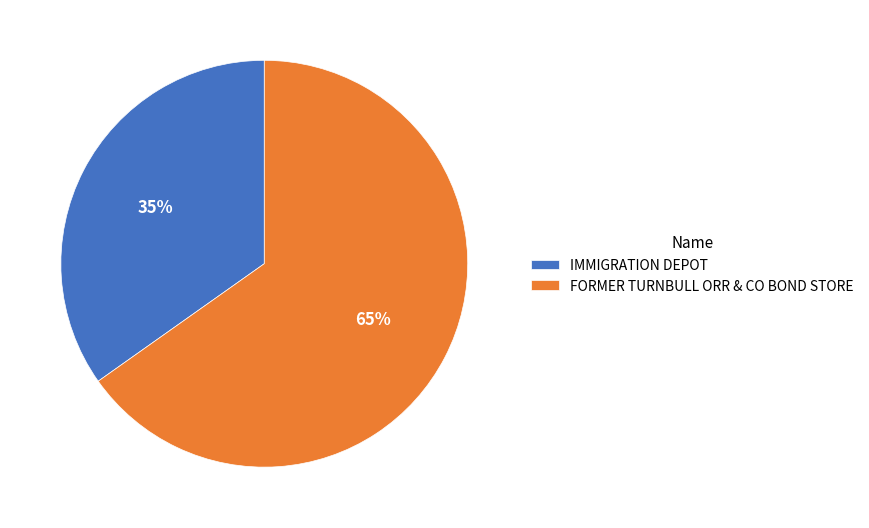

How many slices are in this pie chart?

2